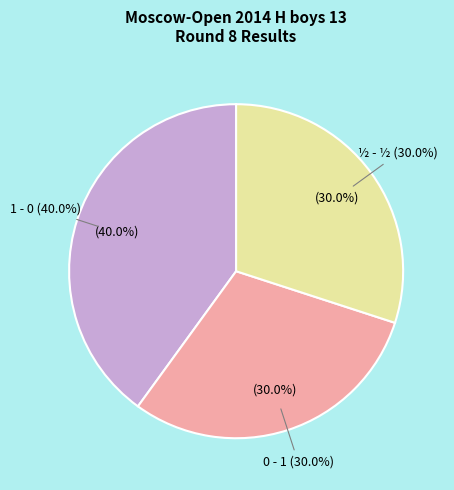

What is the largest slice in the pie chart?

1 - 0